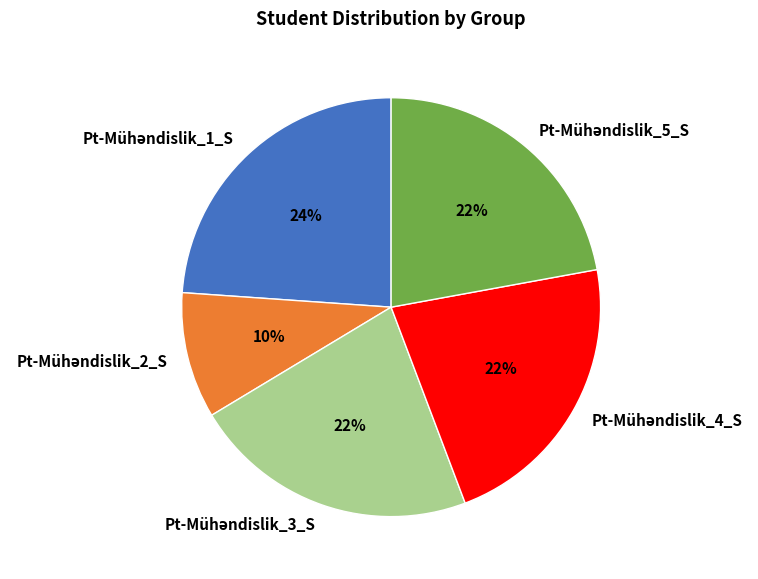

Is there a majority slice in this chart?

No